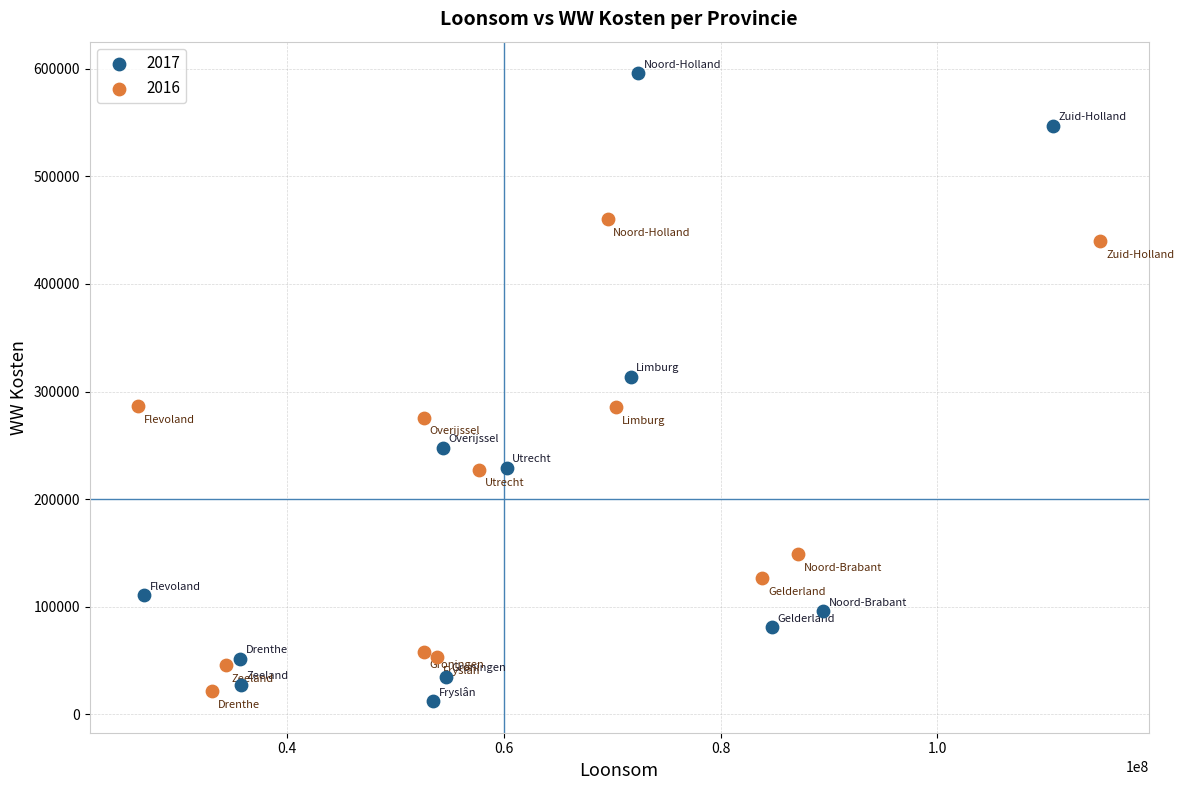

Which series reaches the maximum Y coordinate?

2017